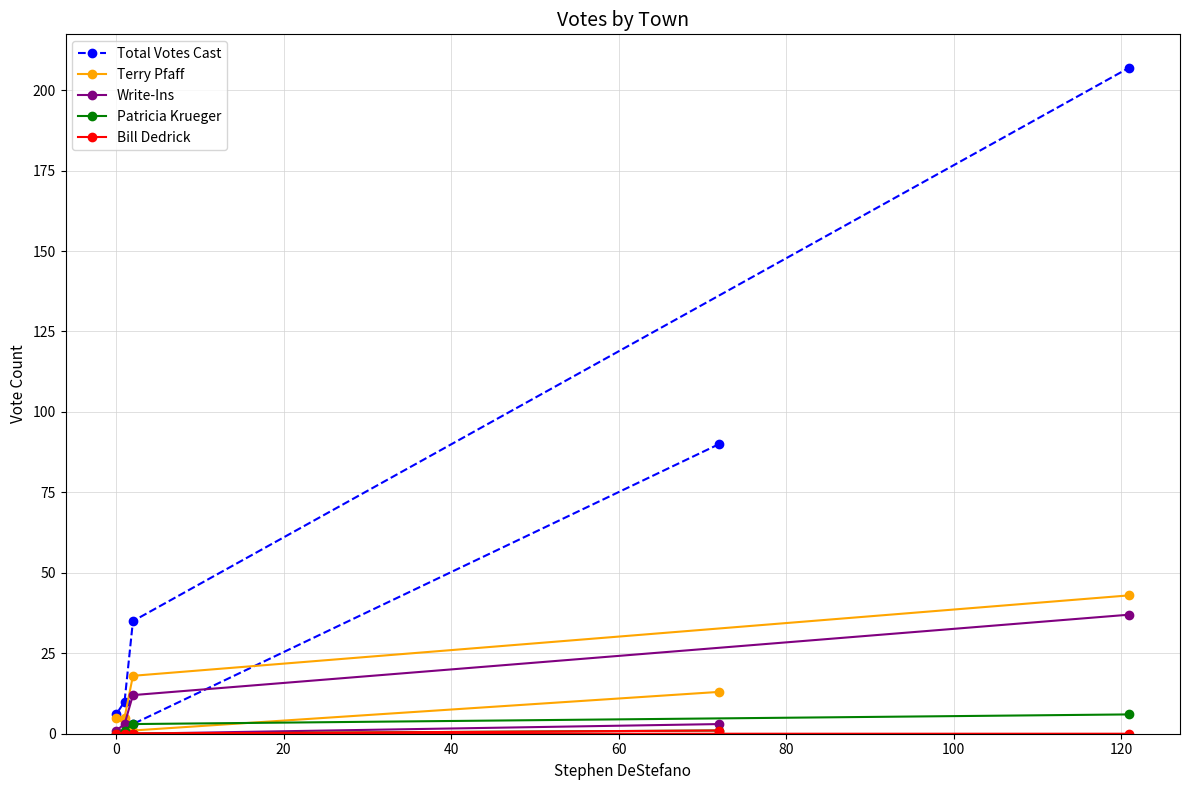

True or false: Total Votes Cast has a value of 9 at 0.

False